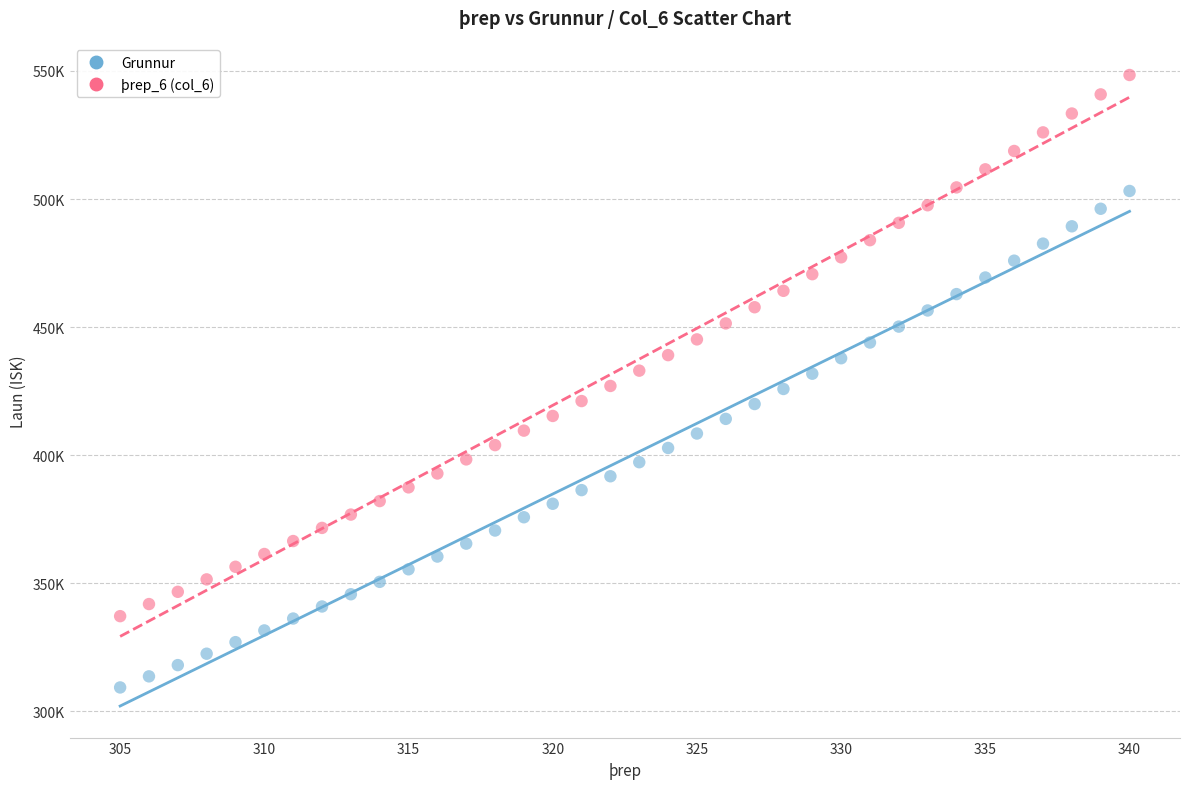

Which series has the largest Y range (max minus min)?

þrep_6 (col_6)